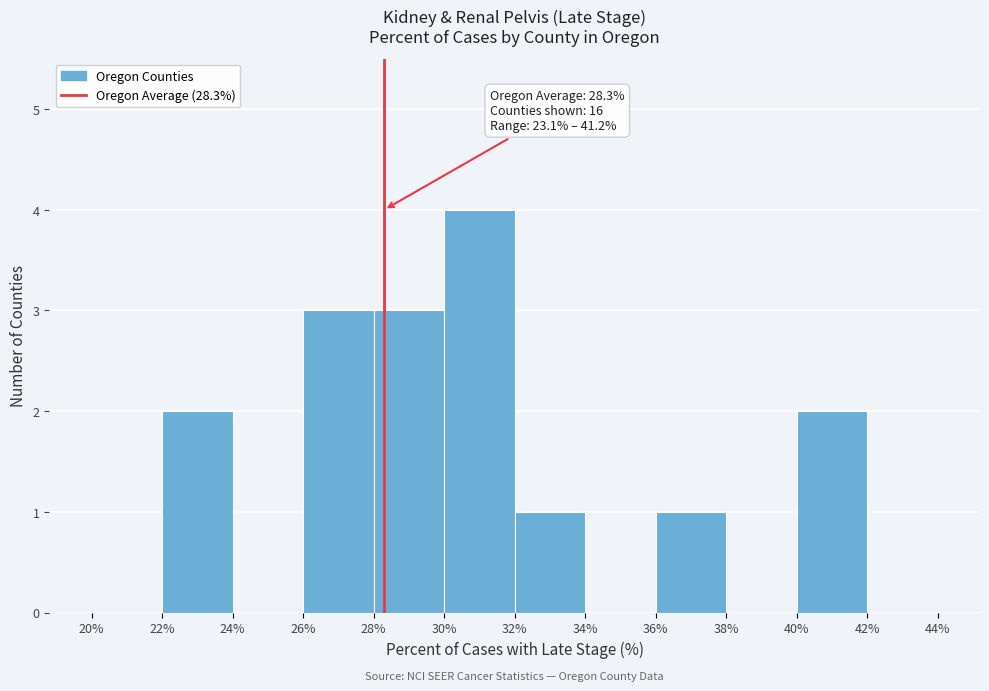

Over which range of the x-axis is the bar tallest?

30% to 32%